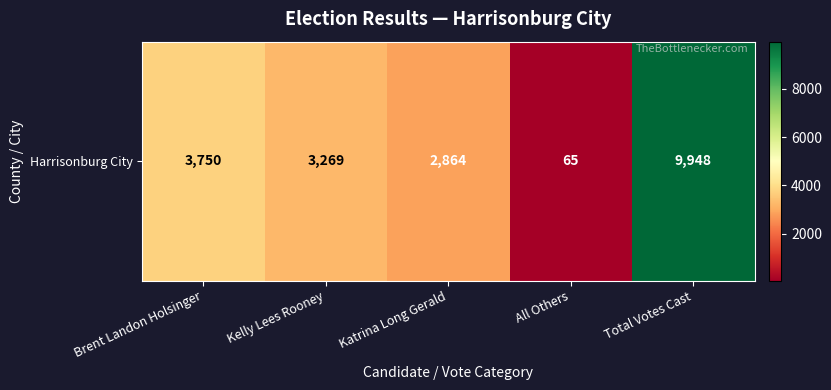

Reading left to right, extract all data points from this chart.

Brent Landon Holsinger=3750	Kelly Lees Rooney=3269	Katrina Long Gerald=2864	All Others=65	Total Votes Cast=9948